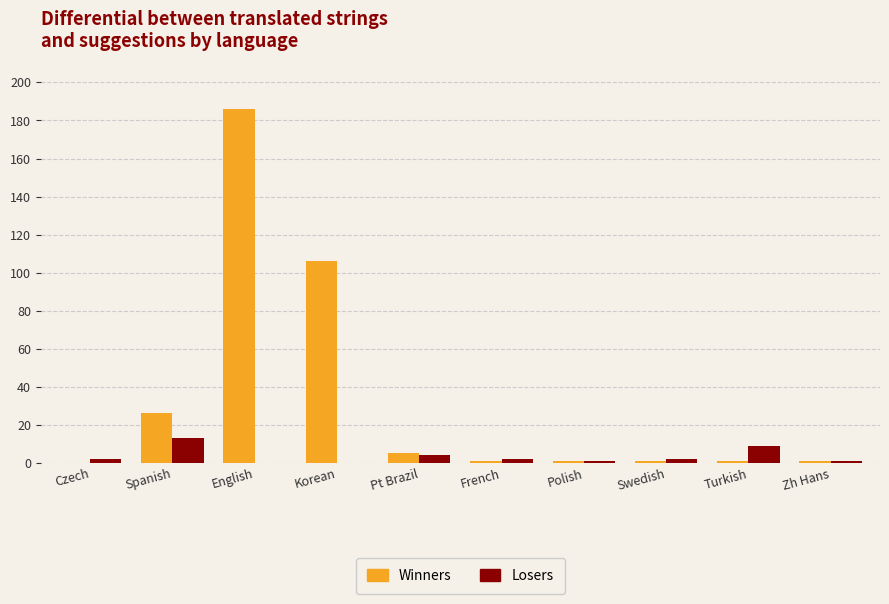

Reading left to right, list all the values displayed in this chart.

Winners: 0	26	186	106	5	1	1	1	1	1
Losers: 2	13	0	0	4	2	1	2	9	1